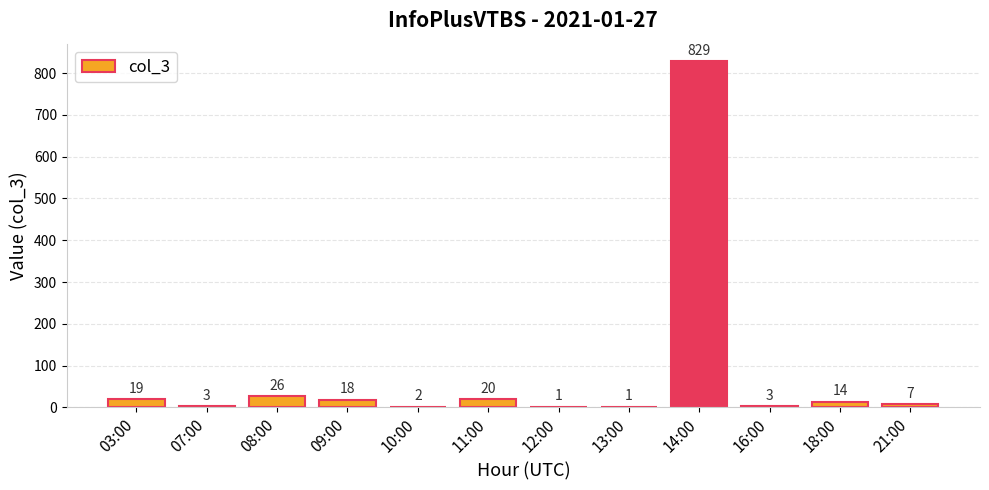

What is the sum of all values?

943